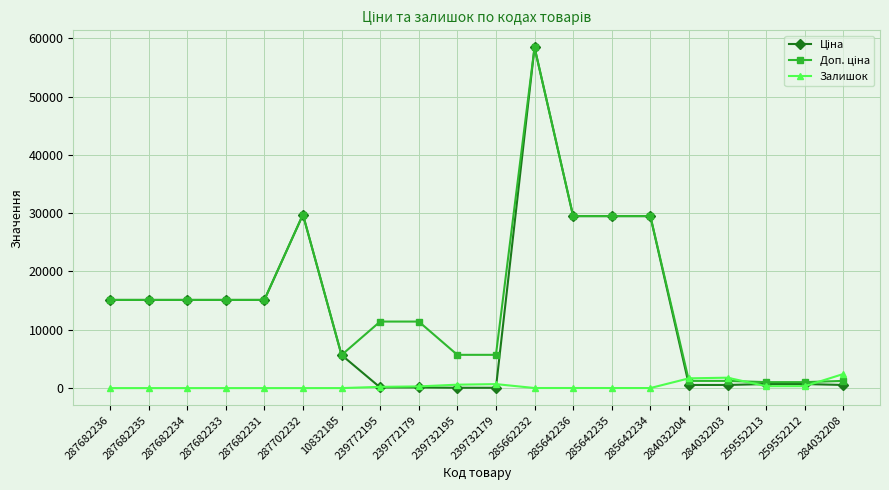

The value of Залишок at 284032208 is 2419.0. True or false?

True